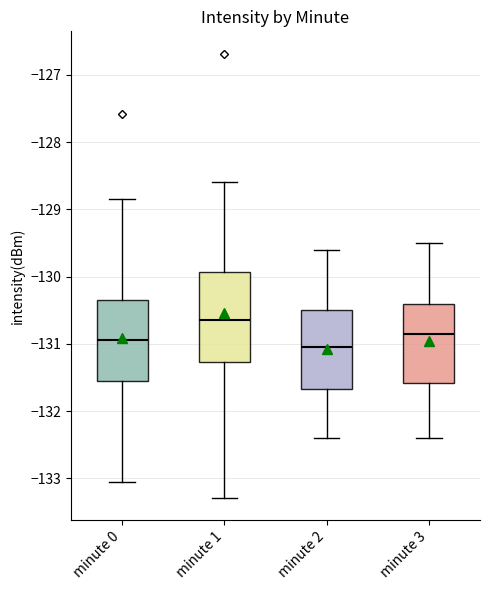

Which box's median line is the lowest?

minute 2